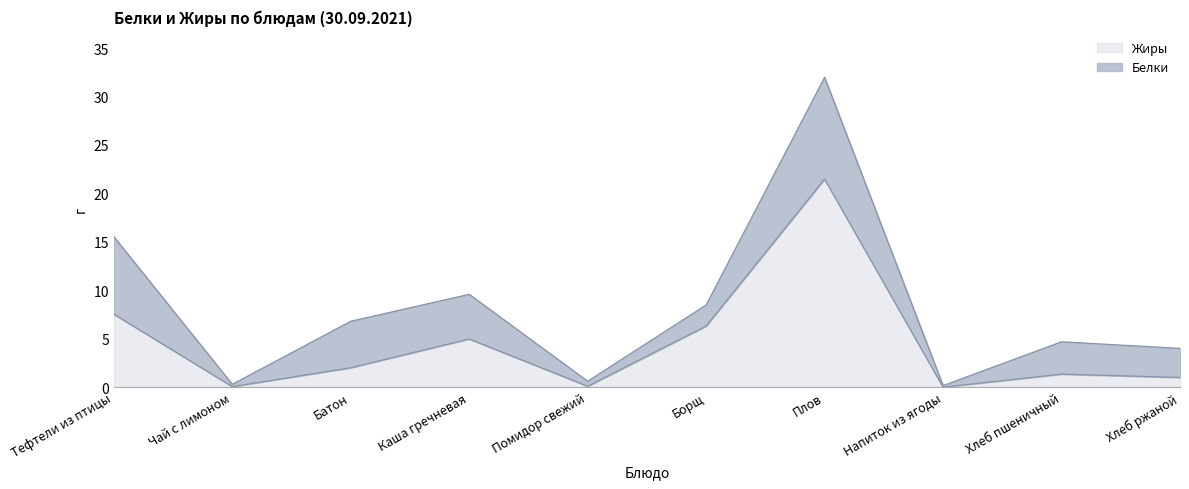

At which label does the data first exceed 2?

Тефтели из птицы